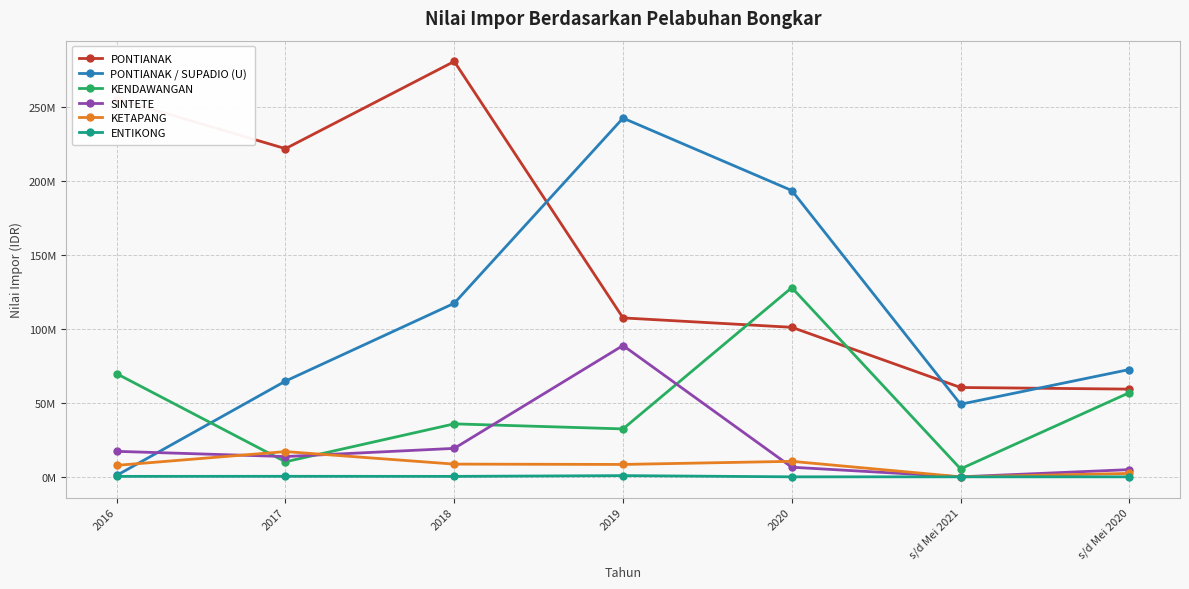

Does the chart have visible grid lines?

Yes